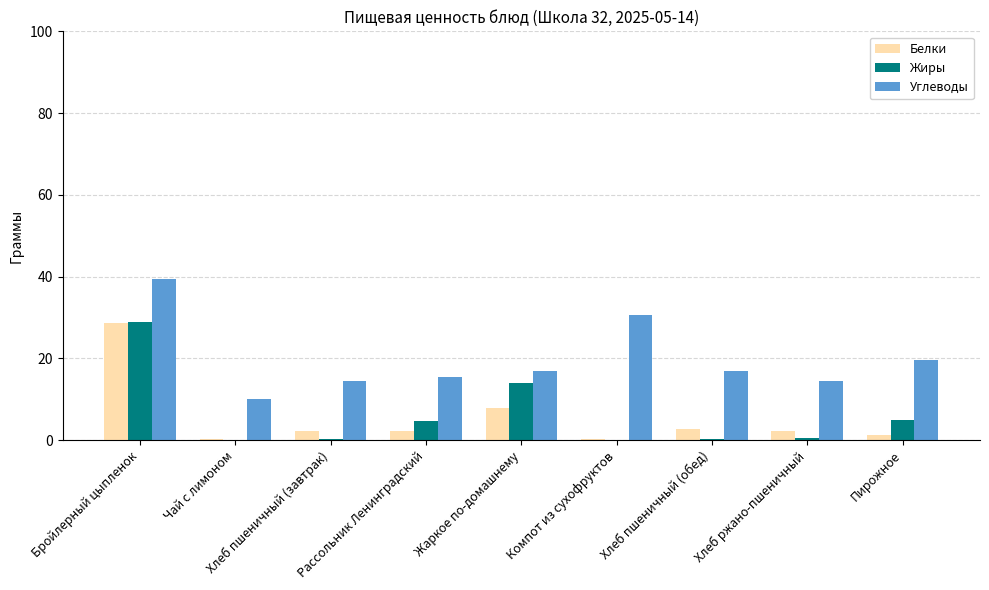

What is the maximum value shown in the chart?

39.4